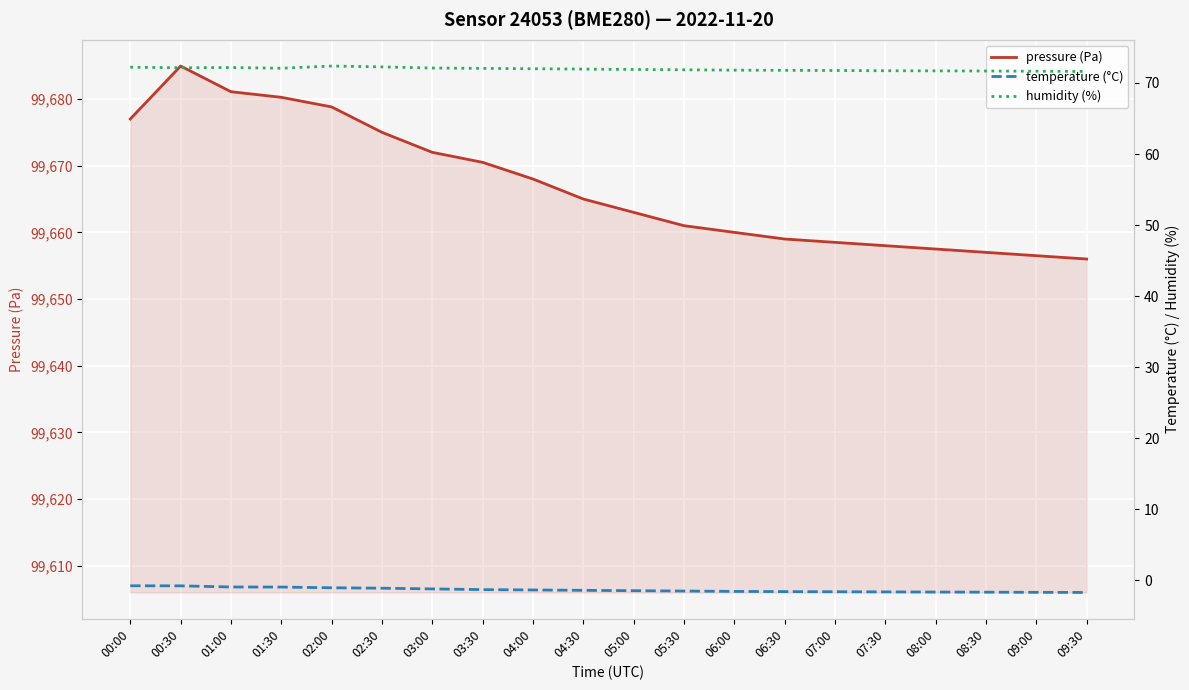

What is the label of the 20th point from the right?

00:00